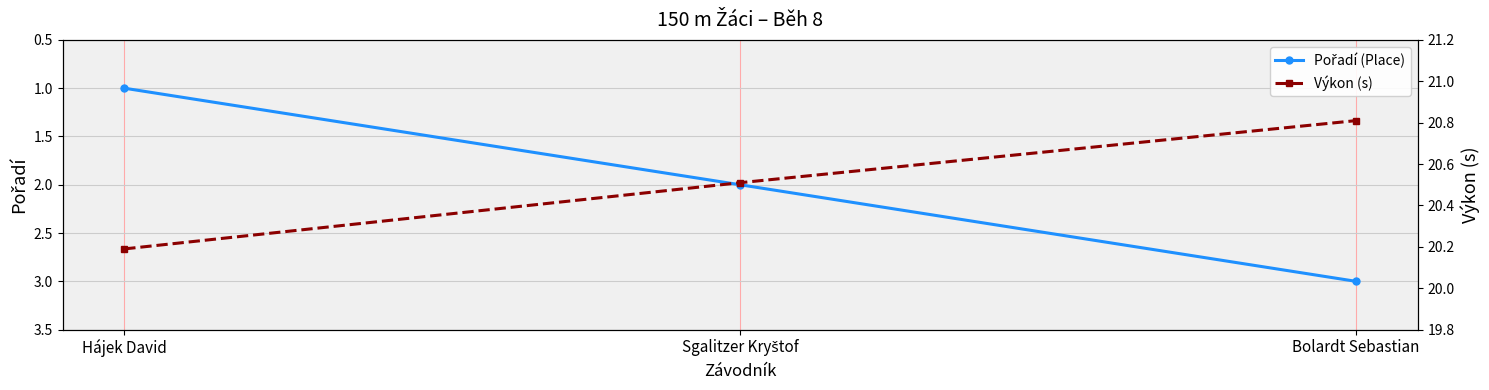

What is the total value across all series at Hájek David?

21.2